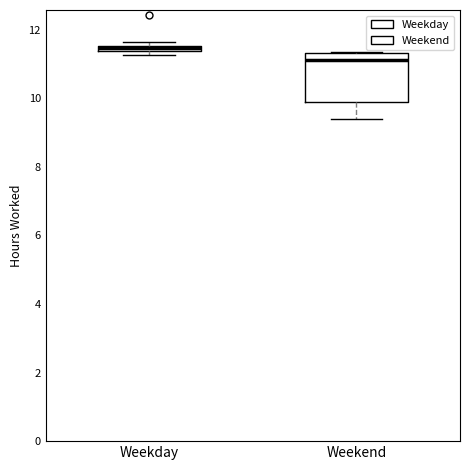

Which box has the lowest median line?

Weekend